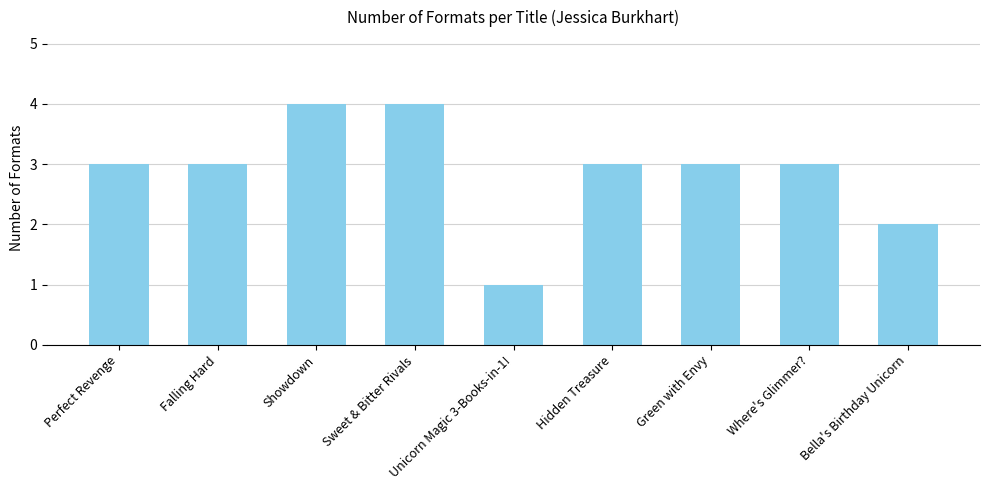

Is it true that the value at Green with Envy is 3?

True